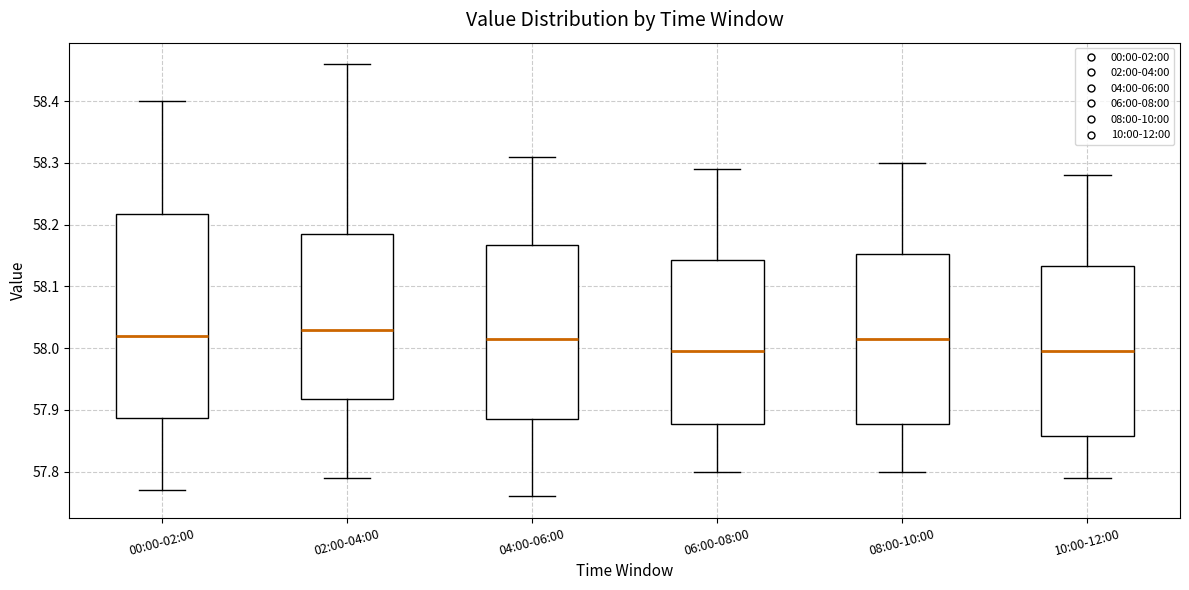

Reading left to right, read every box against the y-axis: the position of its median line, the range the box covers, and the ends of its whiskers. The values are not printed on the chart, so give them approximately, as read against the axis.

00:00-02:00: median 58.02, box 57.89 to 58.22, whiskers 57.77 to 58.40
02:00-04:00: median 58.03, box 57.92 to 58.19, whiskers 57.79 to 58.46
04:00-06:00: median 58.02, box 57.89 to 58.17, whiskers 57.76 to 58.31
06:00-08:00: median 58.00, box 57.88 to 58.14, whiskers 57.80 to 58.29
08:00-10:00: median 58.02, box 57.88 to 58.15, whiskers 57.80 to 58.30
10:00-12:00: median 58.00, box 57.86 to 58.13, whiskers 57.79 to 58.28